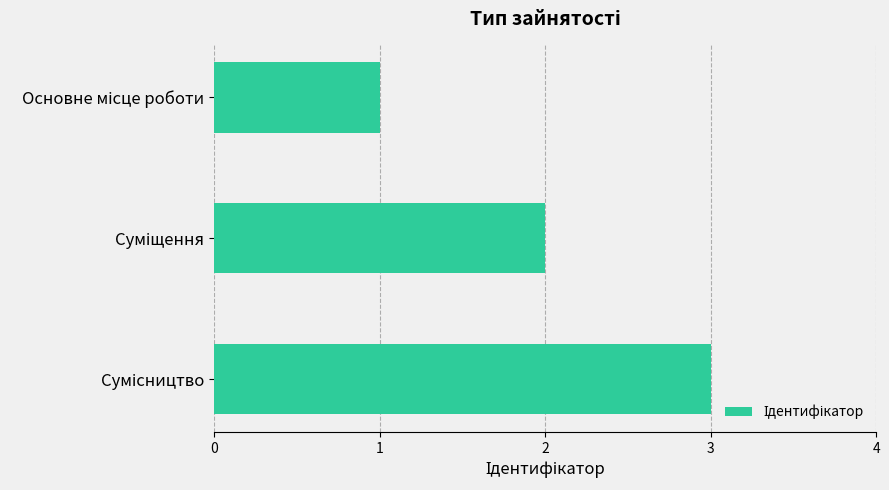

How many categories are shown in the chart?

3